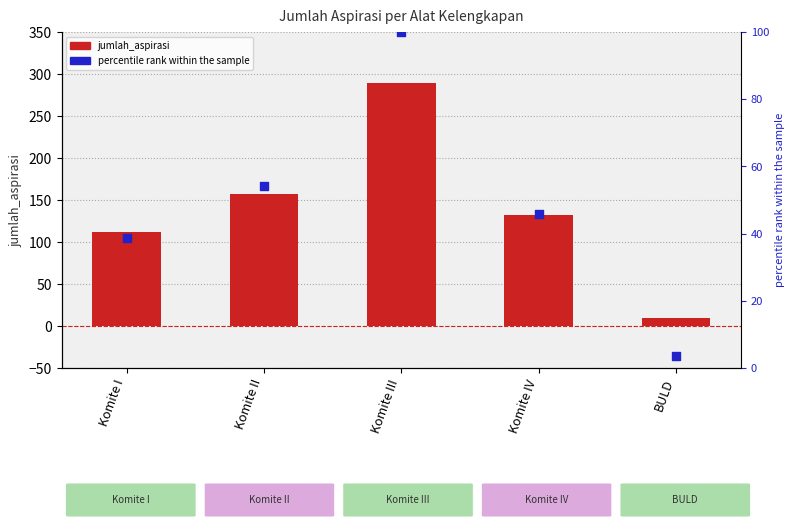

Which series contains the lowest Y value?

percentile rank within the sample